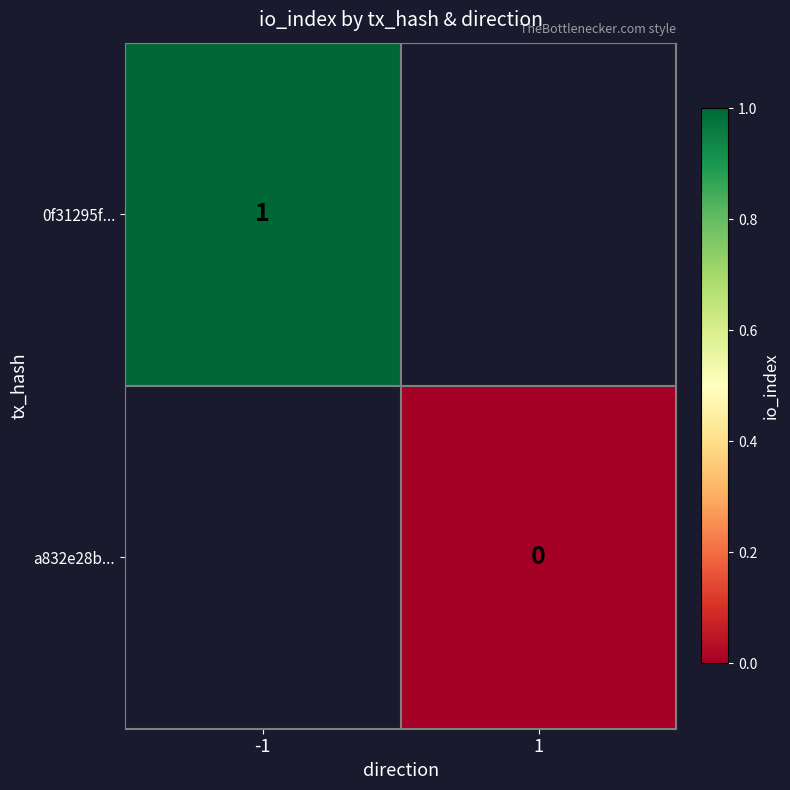

The value of 0f31295f... at -1 is 1. True or false?

True